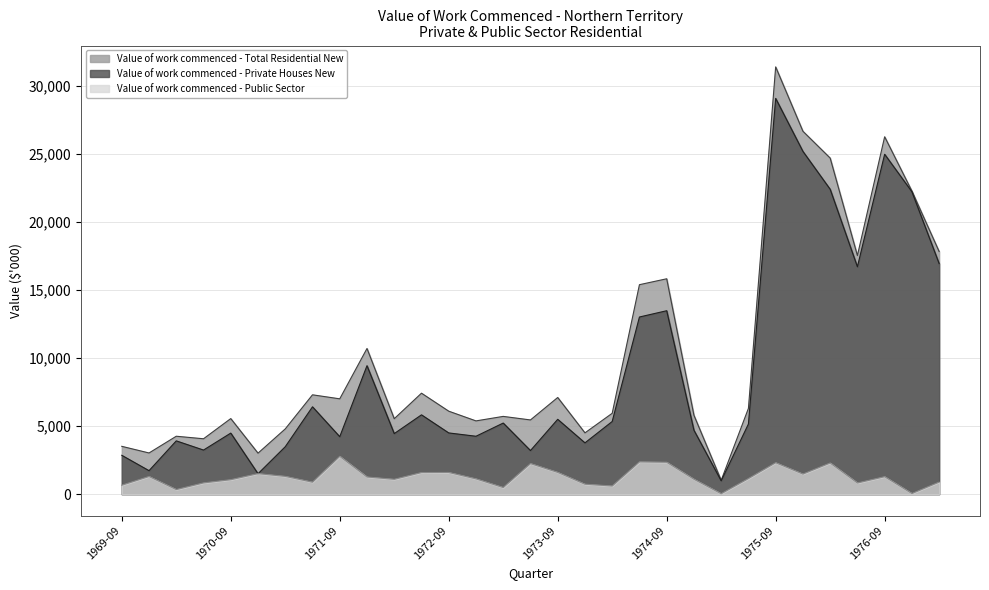

How many lines are shown in the chart?

3